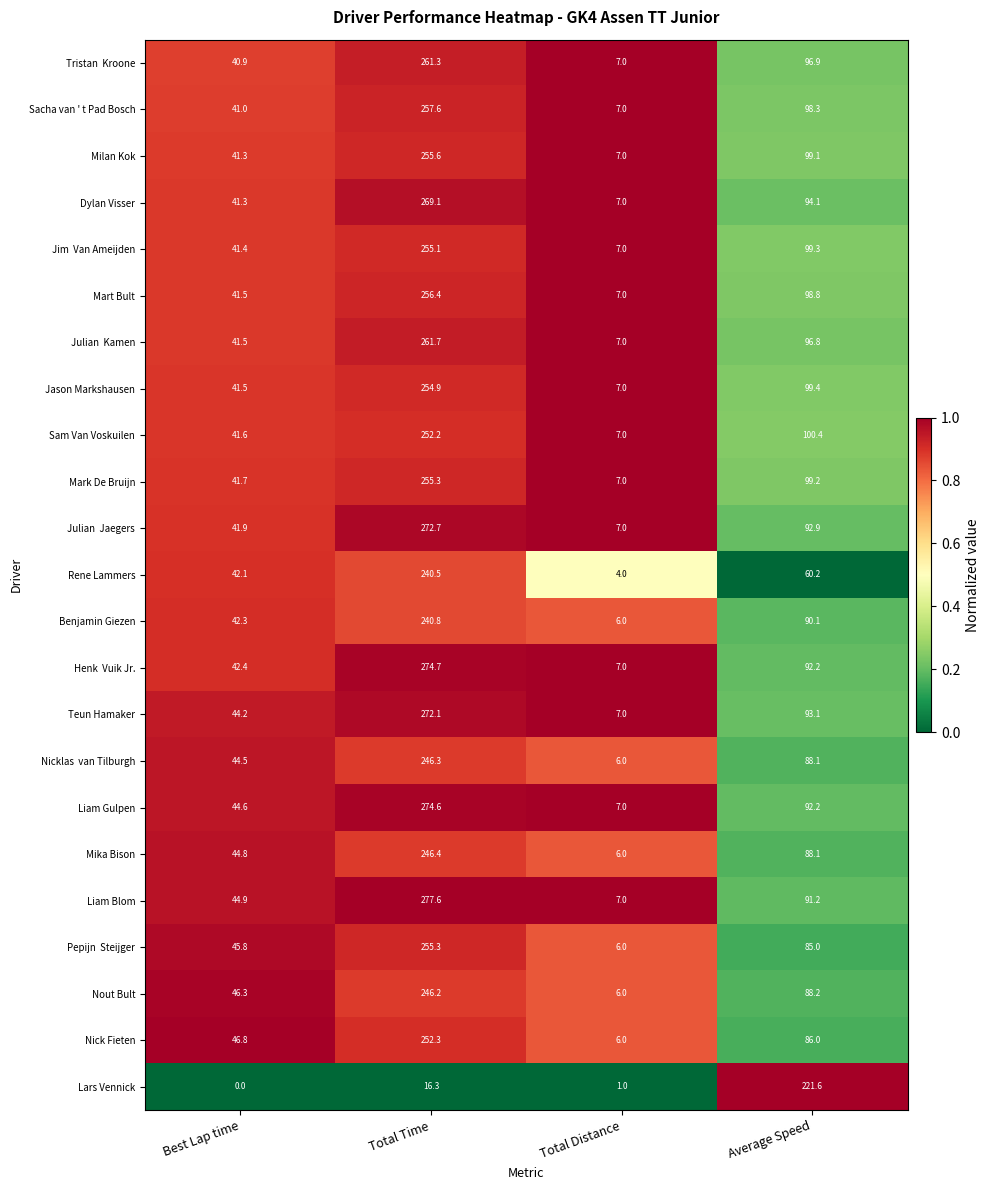

What is the approximate value of Liam Blom at Best Lap time?

44.9